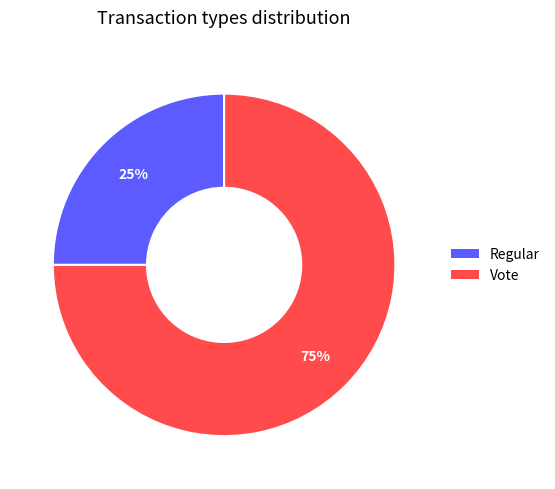

Which category accounts for the majority?

Vote